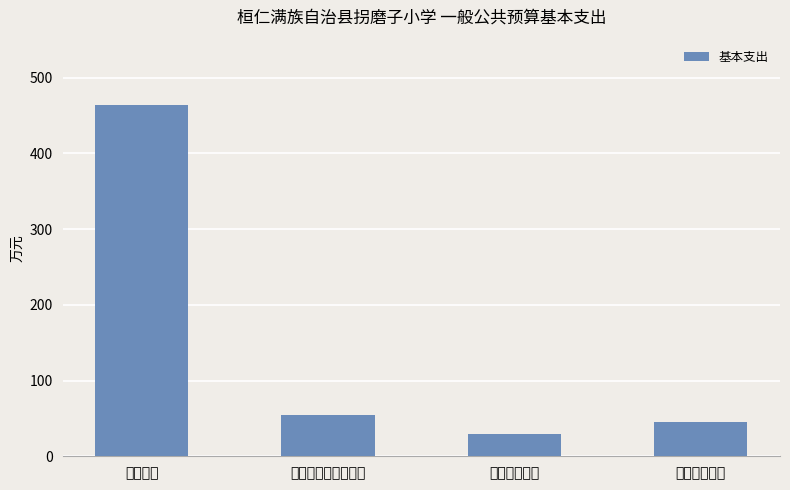

Where does the data first go above 55?

教育支出